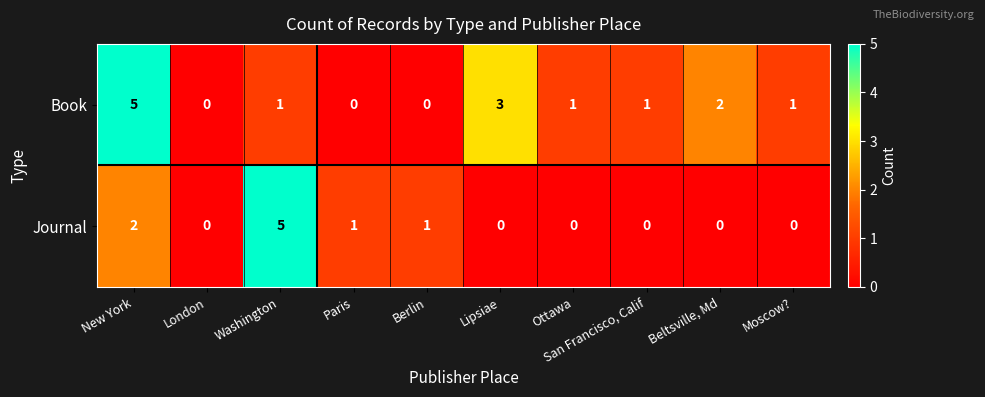

Which series has the largest total across all categories?

Book